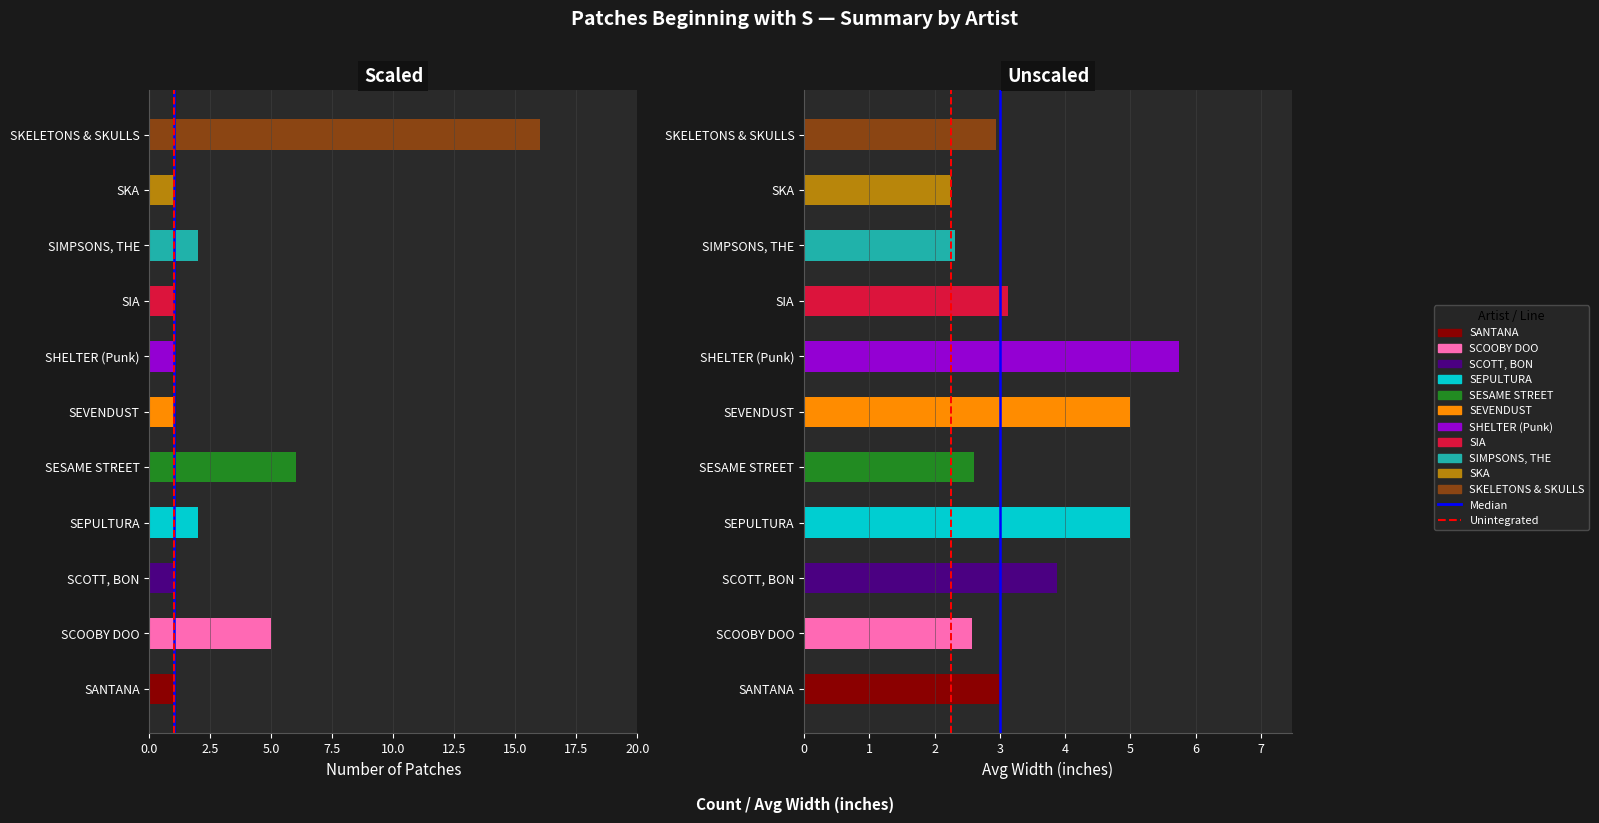

What is the difference between the second highest and second lowest values in the avg_width series?

2.7